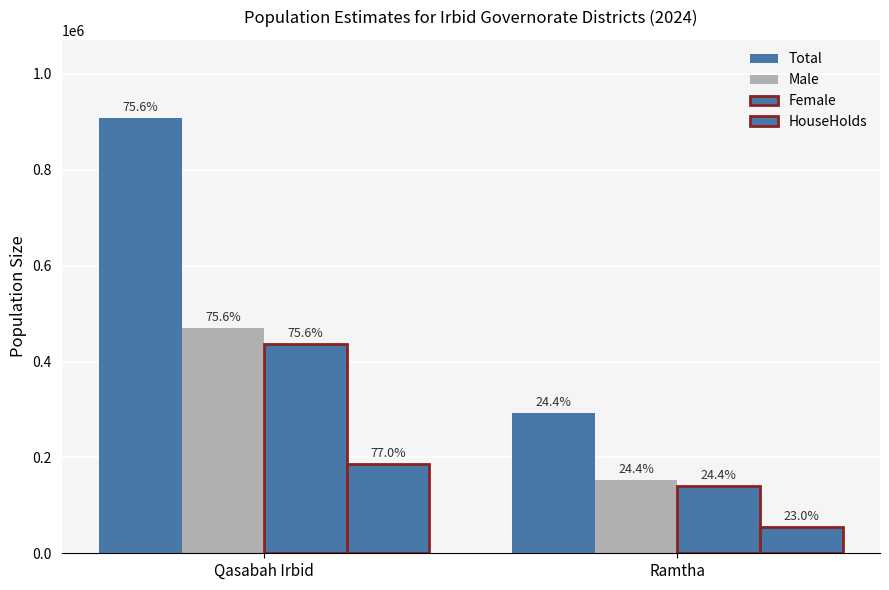

What is the highest value of the Total series?

907520